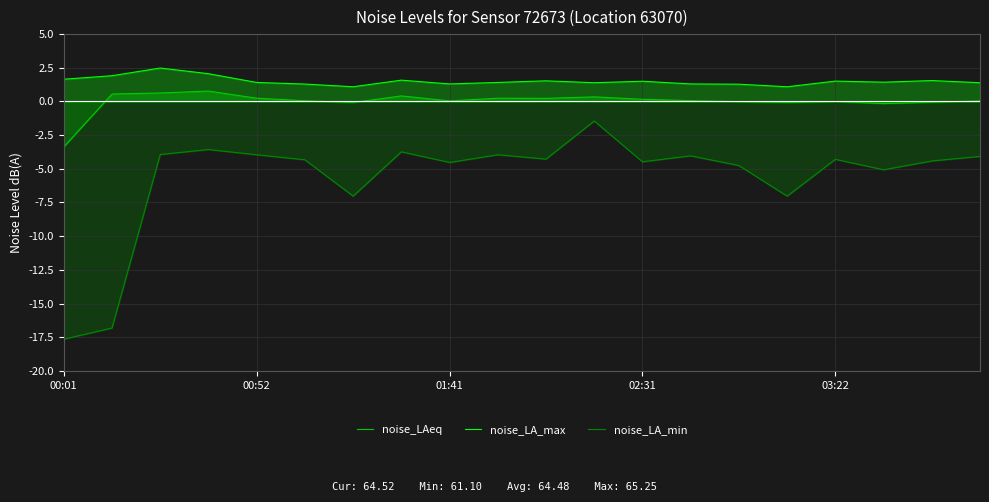

What is the spread (max minus min) of values at 15?

8.1